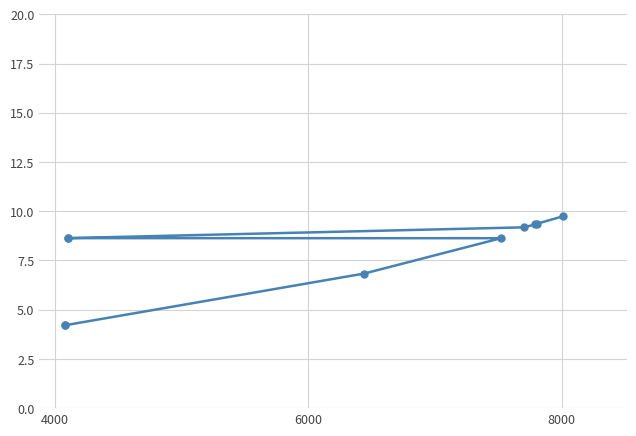

What is the value of the 3rd point from the left?

6.8